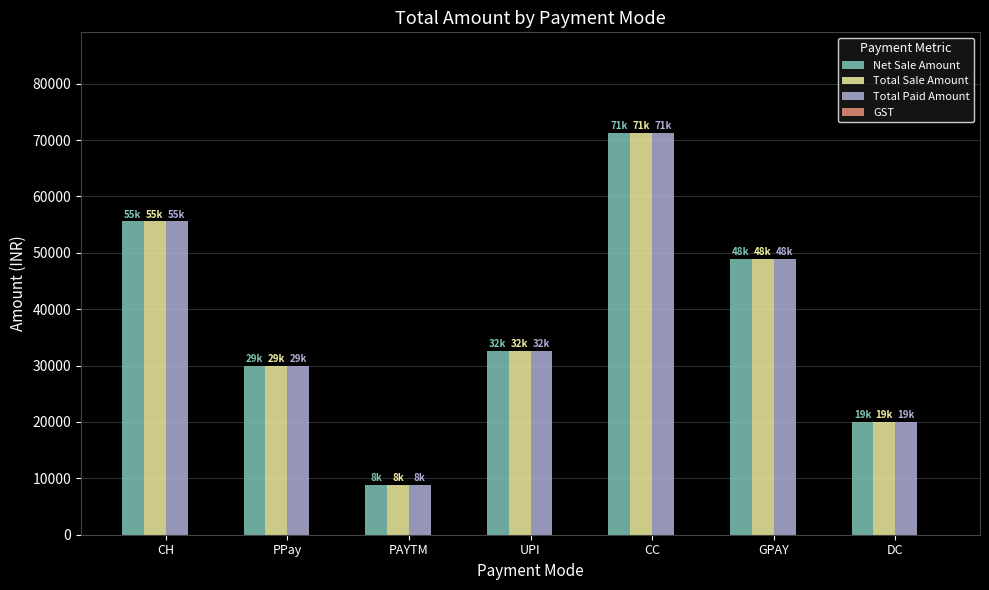

How many data points in Net Sale Amount are less than 32597?

3